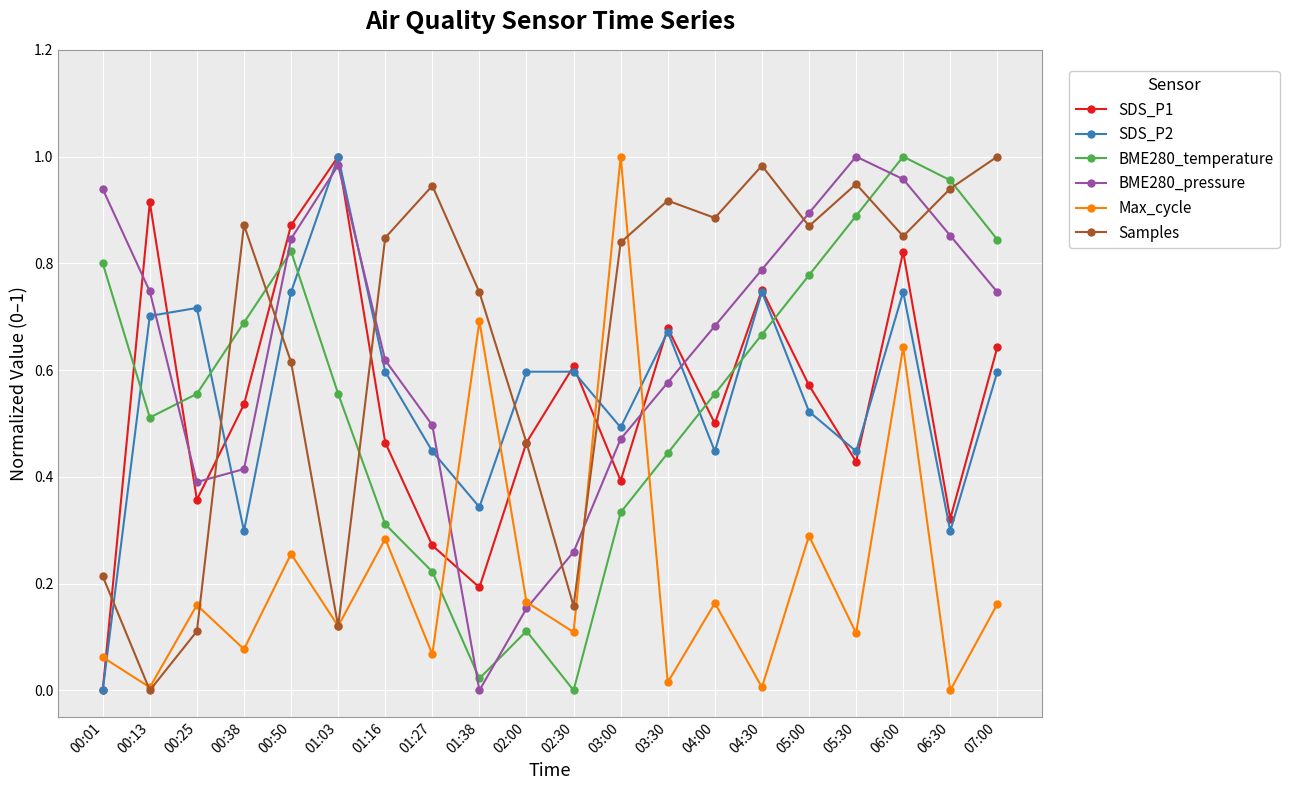

True or false: SDS_P2 has a value of 0.3 at 00:38.

True